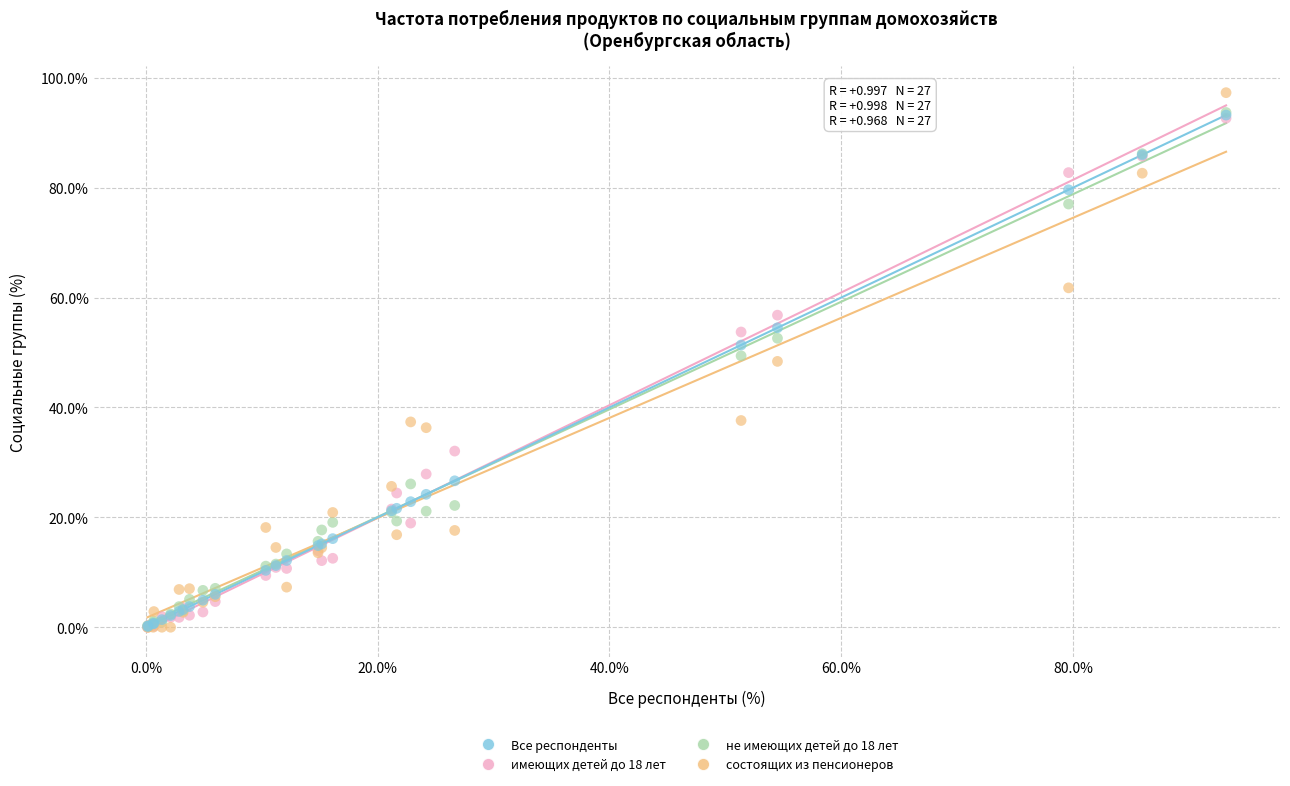

Which series has the largest Y range (max minus min)?

состоящих из пенсионеров